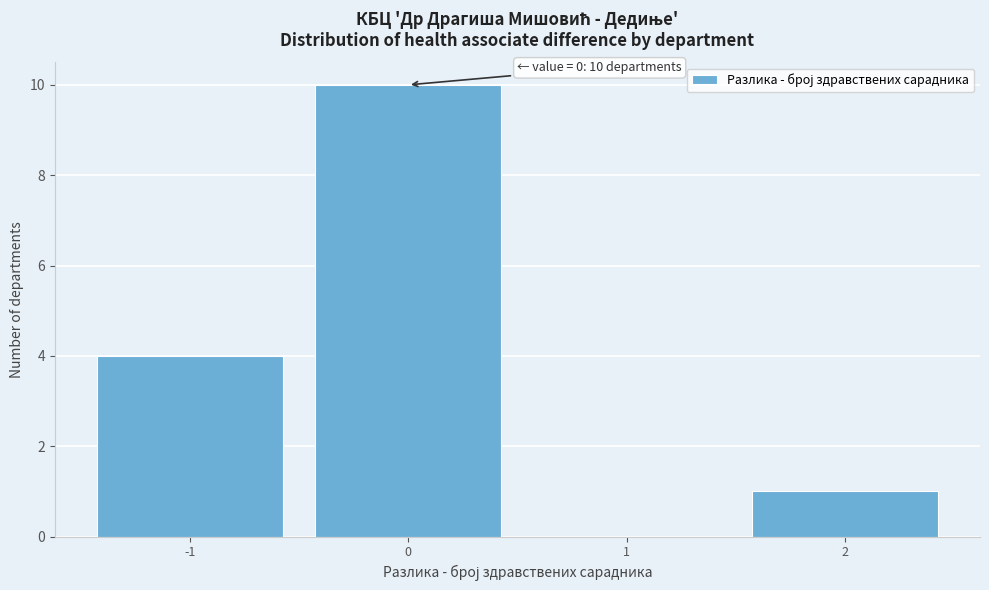

Which range on the x-axis has the tallest bar?

-0.5 to 0.5